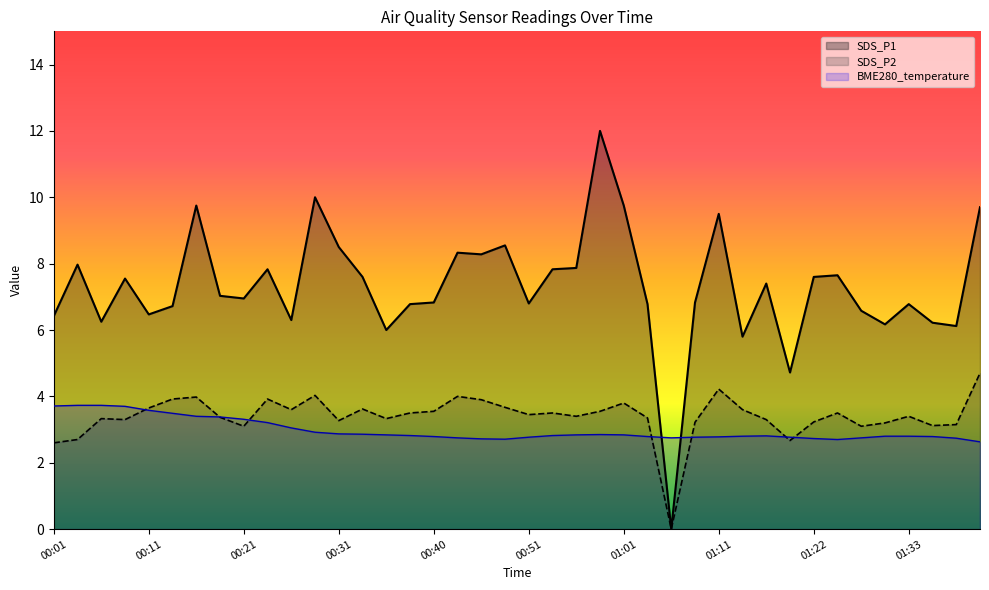

Where is the first local minimum for SDS_P2?

00:09